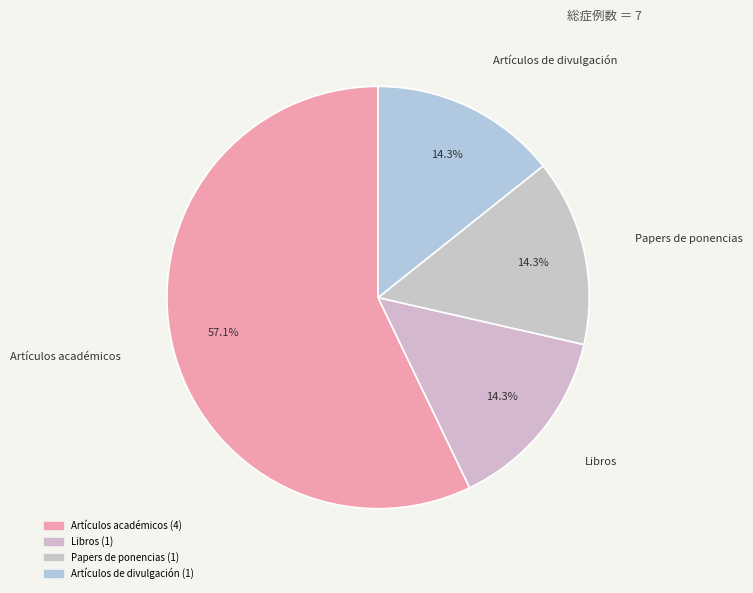

How many segments does this pie chart have?

4